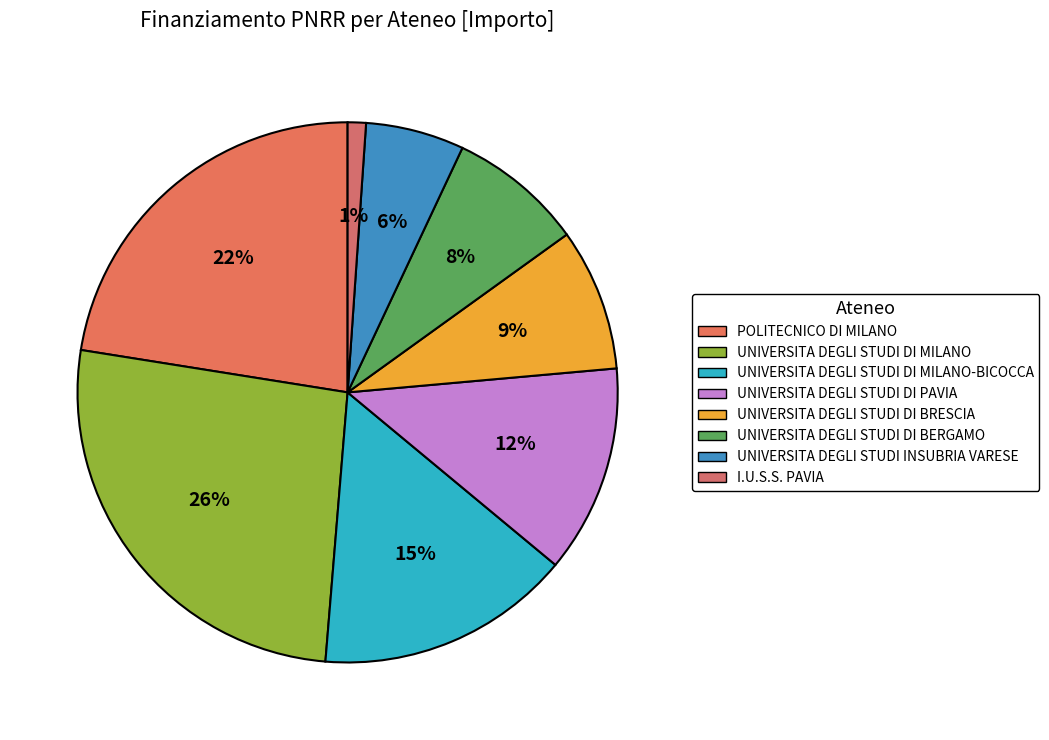

Rank the categories by value from lowest to highest.

I.U.S.S. PAVIA, UNIVERSITA DEGLI STUDI INSUBRIA VARESE, UNIVERSITA DEGLI STUDI DI BERGAMO, UNIVERSITA DEGLI STUDI DI BRESCIA, UNIVERSITA DEGLI STUDI DI PAVIA, UNIVERSITA DEGLI STUDI DI MILANO-BICOCCA, POLITECNICO DI MILANO, UNIVERSITA DEGLI STUDI DI MILANO